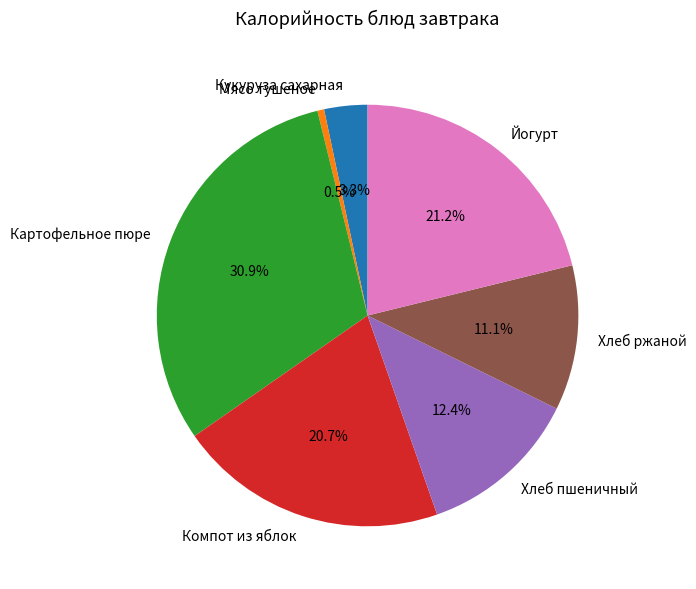

Does Йогурт represent more than half of the total?

No